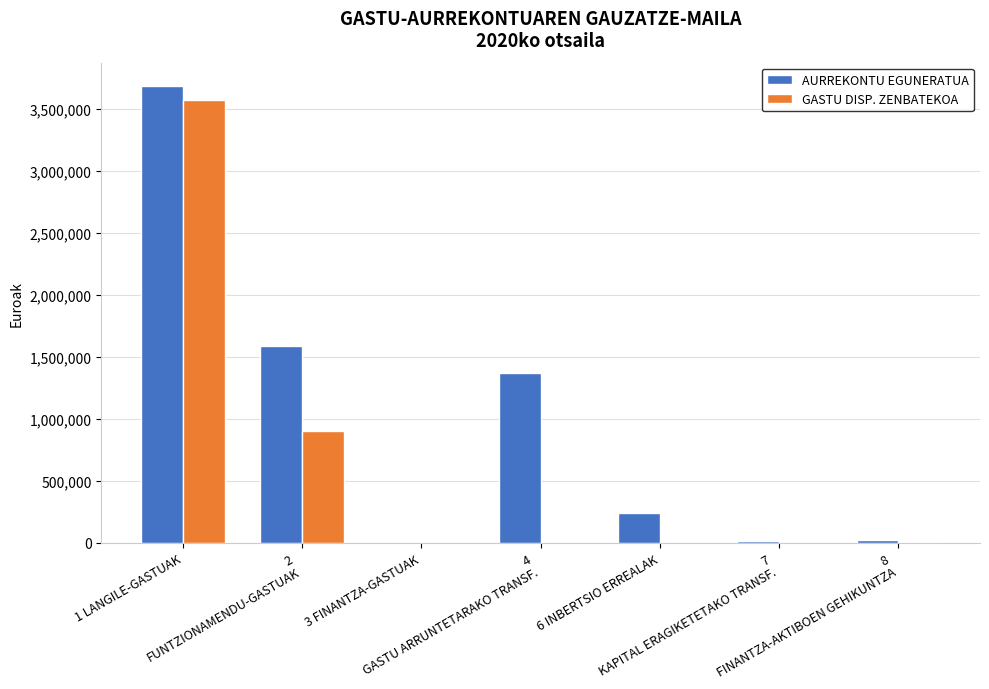

What is the maximum value shown in the chart?

3691605.0